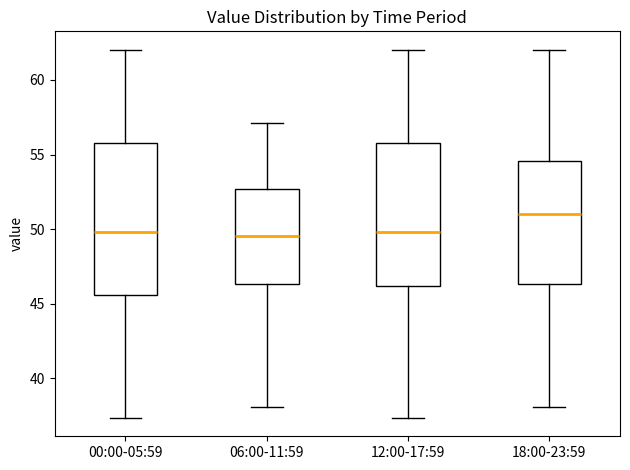

Reading left to right, transcribe this box plot: for each box, give where its median line is, the range the box spans, and where its two whiskers end, as read against the y-axis. The values are not printed on the chart, so give them approximately, as read against the axis.

00:00-05:59: median 50.0, box 45.5 to 56.0, whiskers 37.5 to 62.0
06:00-11:59: median 49.5, box 46.5 to 52.5, whiskers 38.0 to 57.0
12:00-17:59: median 50.0, box 46.0 to 56.0, whiskers 37.5 to 62.0
18:00-23:59: median 51.0, box 46.5 to 54.5, whiskers 38.0 to 62.0